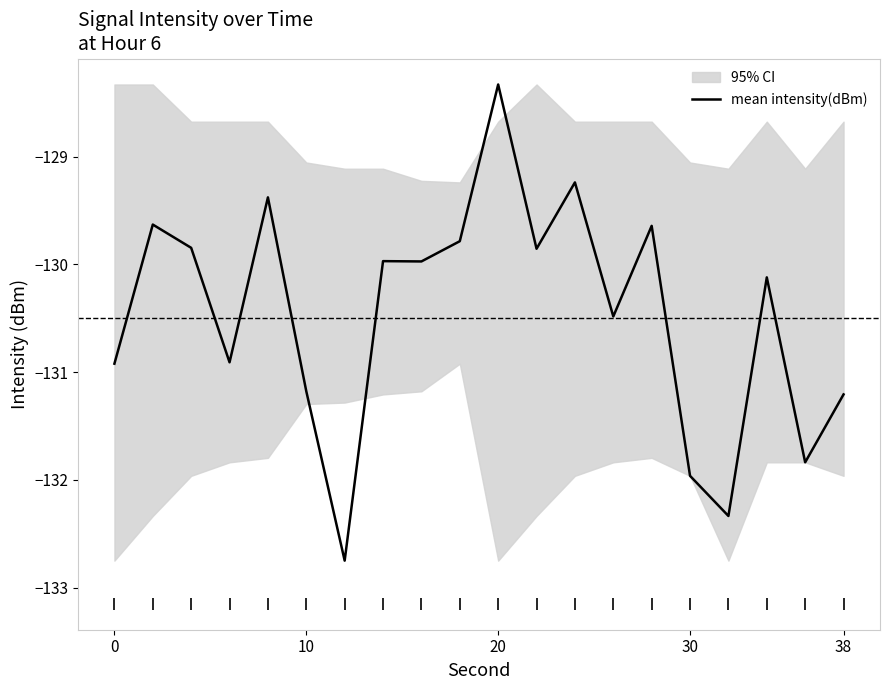

At which label does mean intensity(dBm) first exceed -129?

20